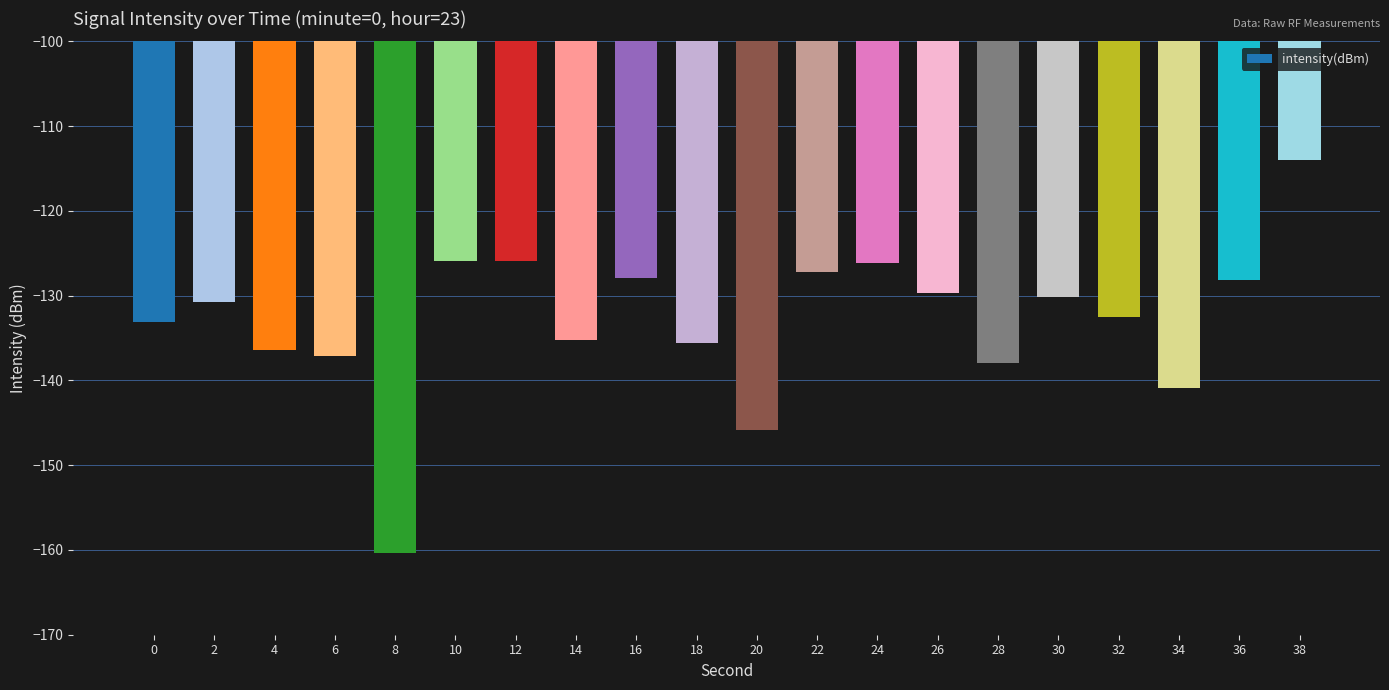

Which has a higher value, 16 or 30?

16